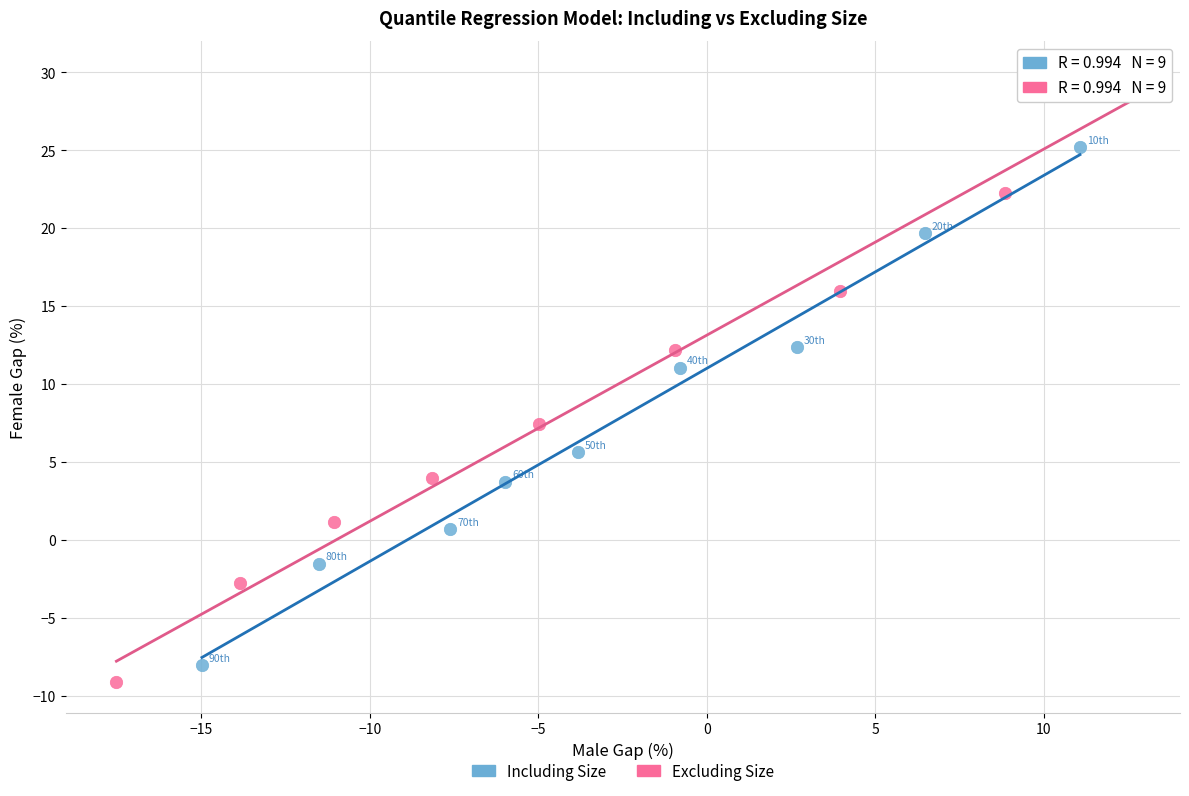

Which series contains the lowest Y value?

Excluding Size